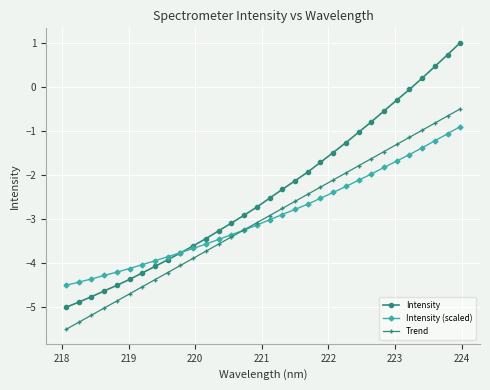

True or false: Trend has more than 0 points higher than both neighbors.

False